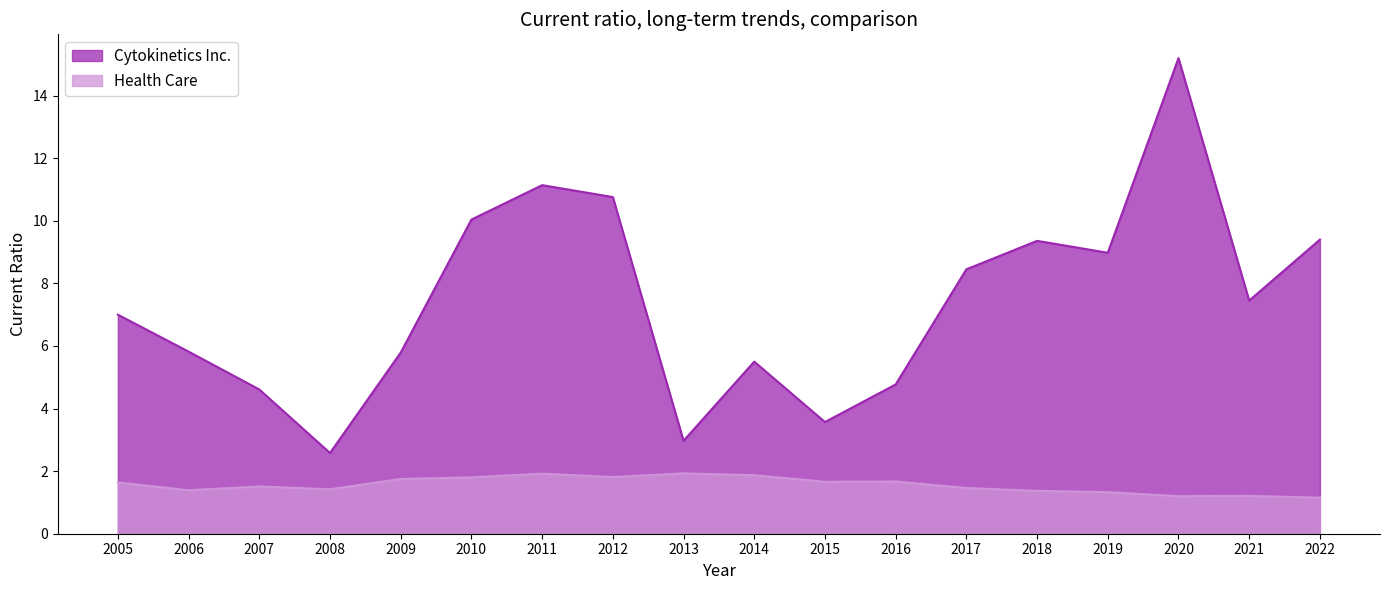

The value of Health Care at 2017 is 1.0. True or false?

False